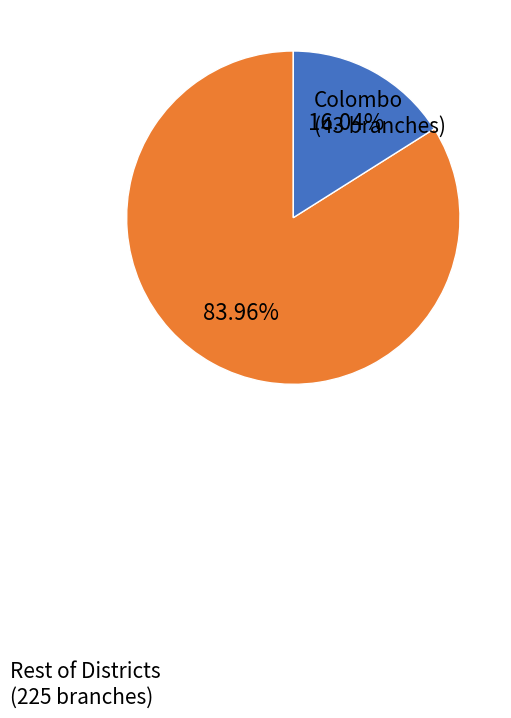

Combined, do Rest of Districts (225 branches) and Colombo (43 branches) account for over 50%?

Yes